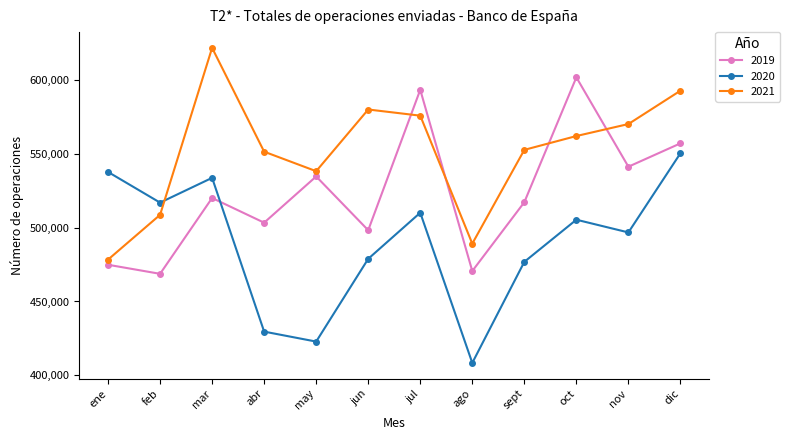

In 2020, how many points are lower than both neighbors (excluding endpoints)?

4